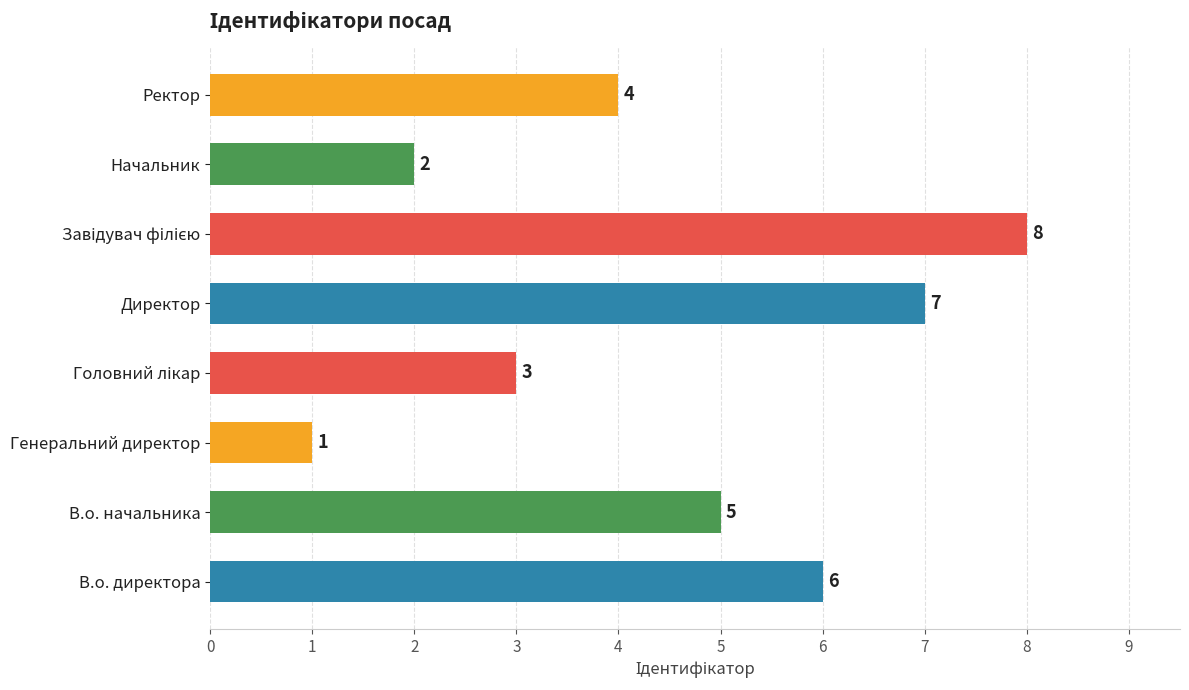

How many values are below 5?

4